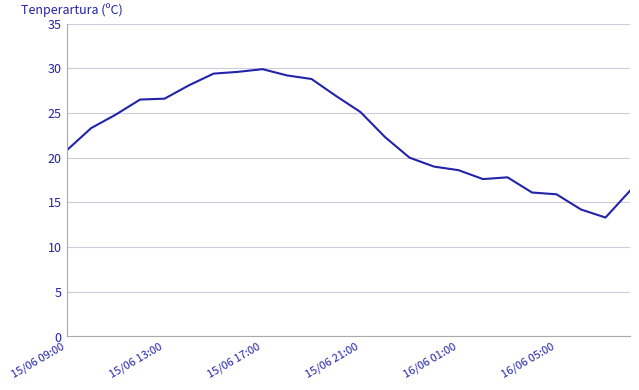

What is the difference between the maximum and minimum values?

16.6